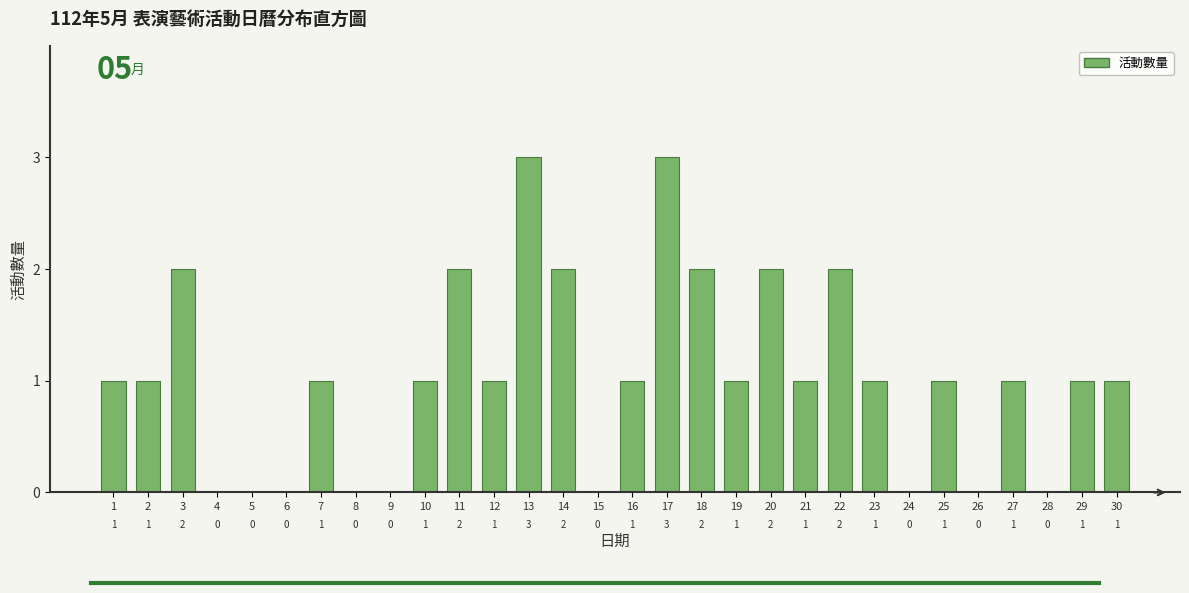

Reading right to left, extract all data points from this chart.

30=1	29=1	28=0	27=1	26=0	25=1	24=0	23=1	22=2	21=1	20=2	19=1	18=2	17=3	16=1	15=0	14=2	13=3	12=1	11=2	10=1	9=0	8=0	7=1	6=0	5=0	4=0	3=2	2=1	1=1